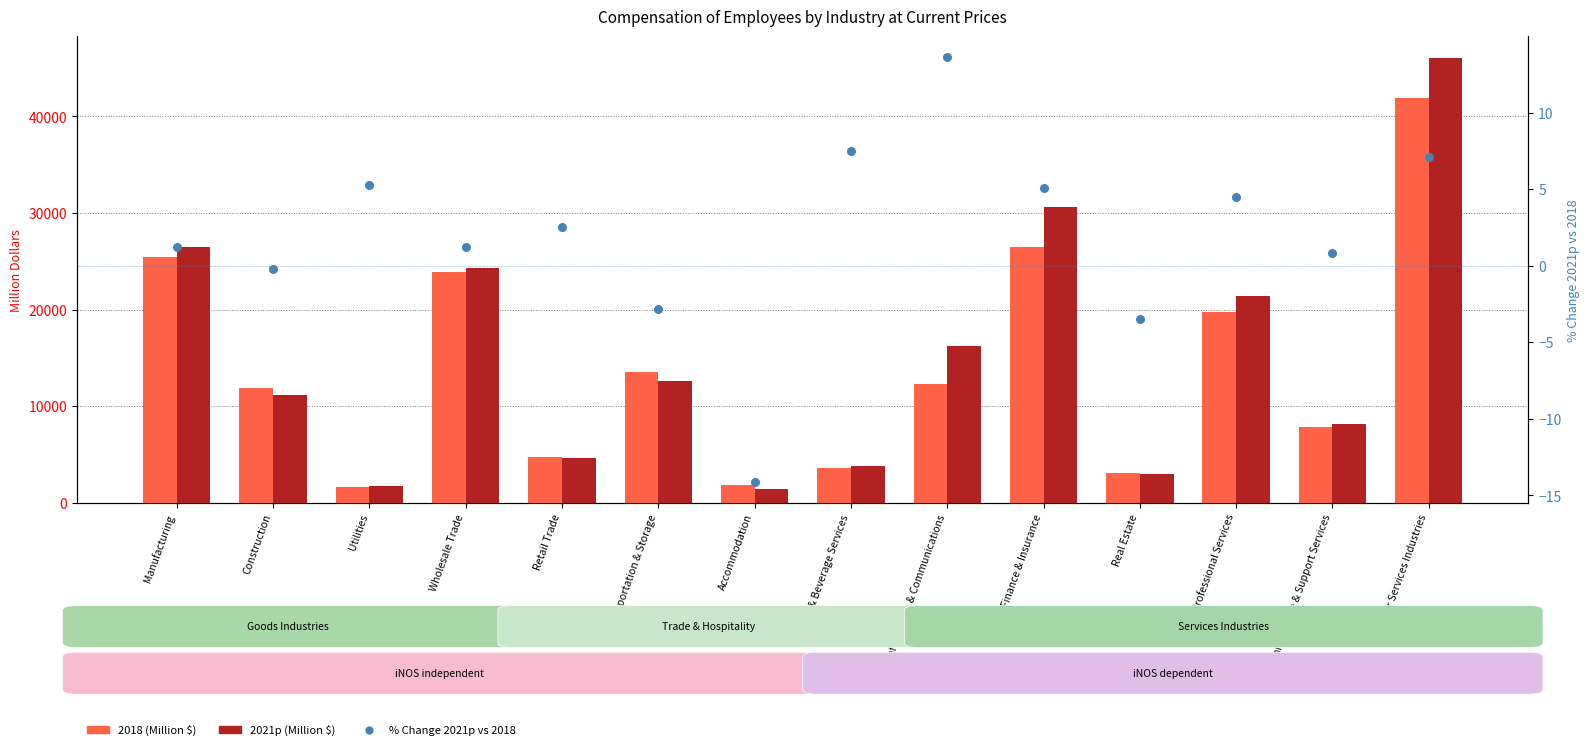

Which series contains the lowest Y value?

% Change 2021p vs 2018